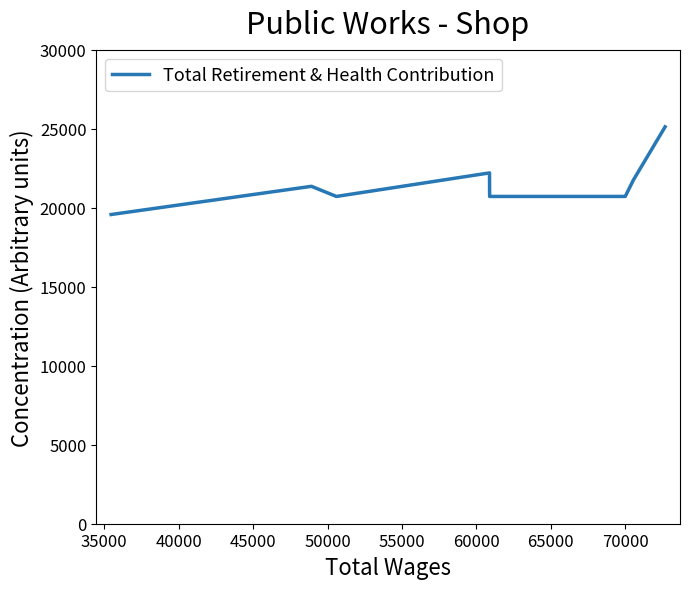

What is the minimum value shown in the chart?

19568